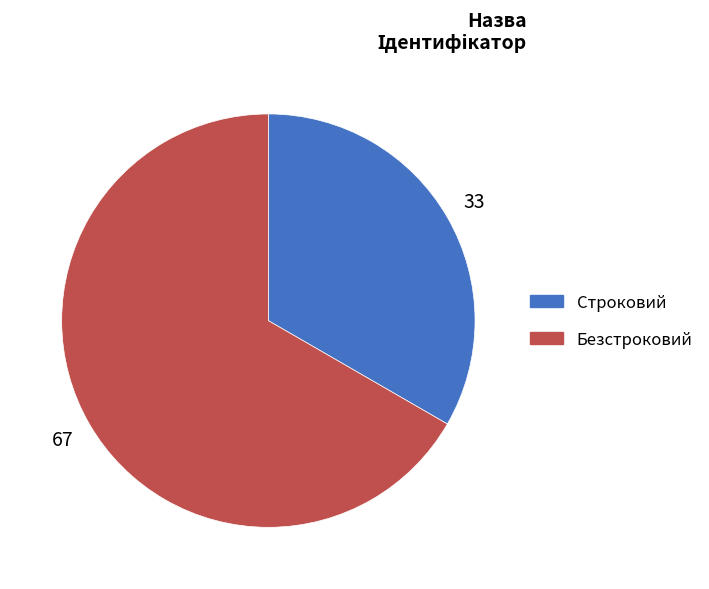

How many segments does this pie chart have?

2